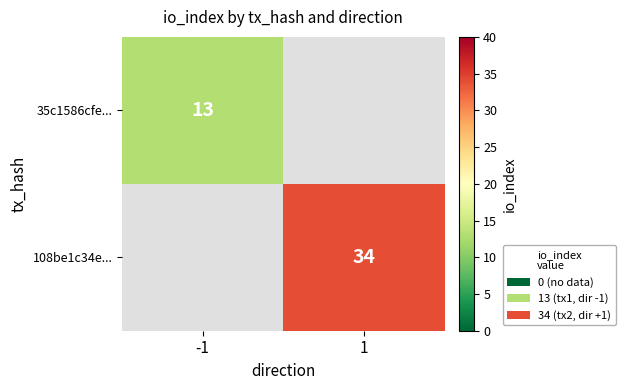

Is the value of 35c1586cfe... at -1 greater than the value of 108be1c34e... at 1?

No